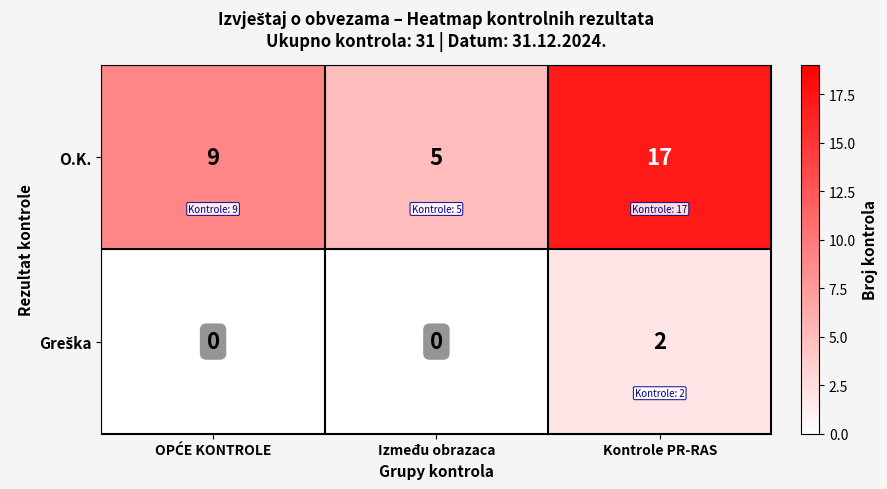

At which category is the sum across all series the highest?

Kontrole PR-RAS